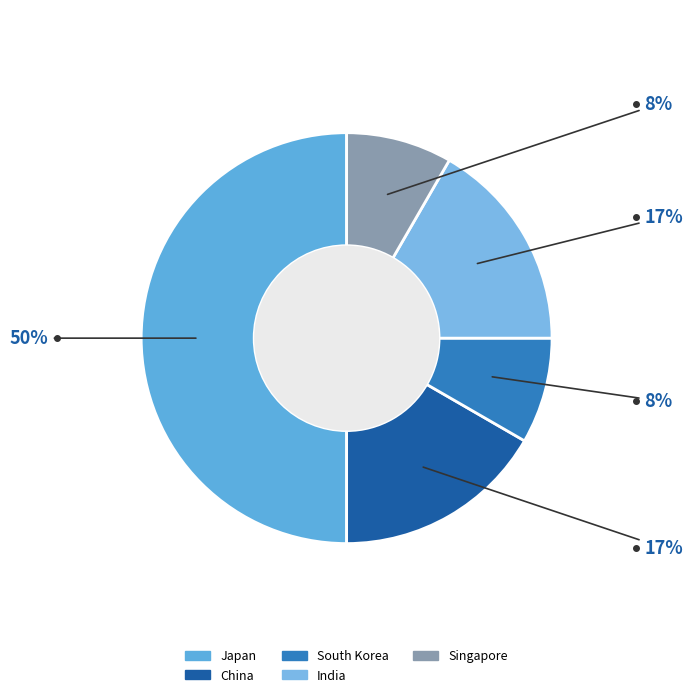

Does any single category account for the majority?

No